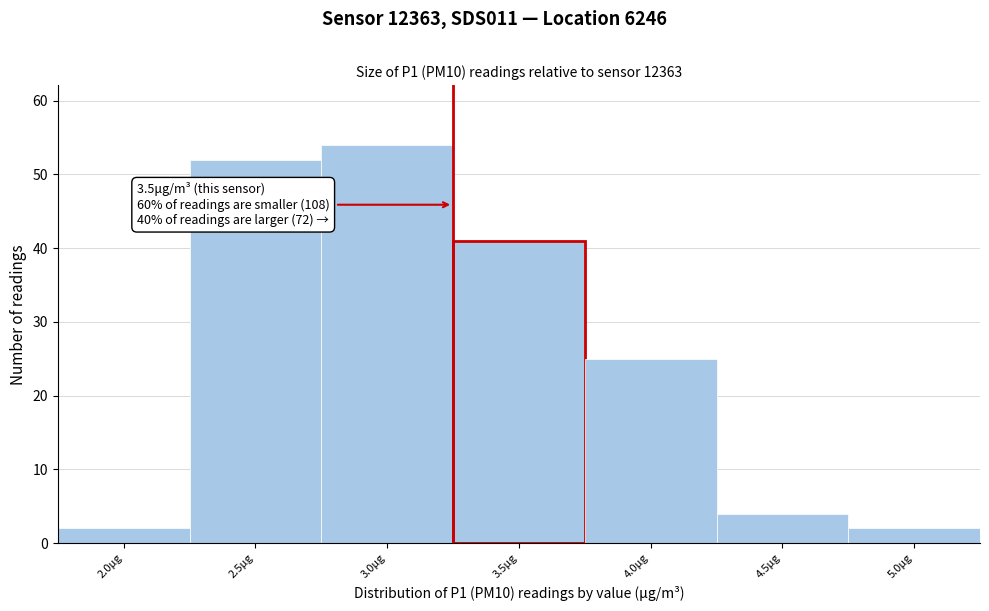

Reading right to left, extract all data points from this chart.

2	4	25	41	54	52	2